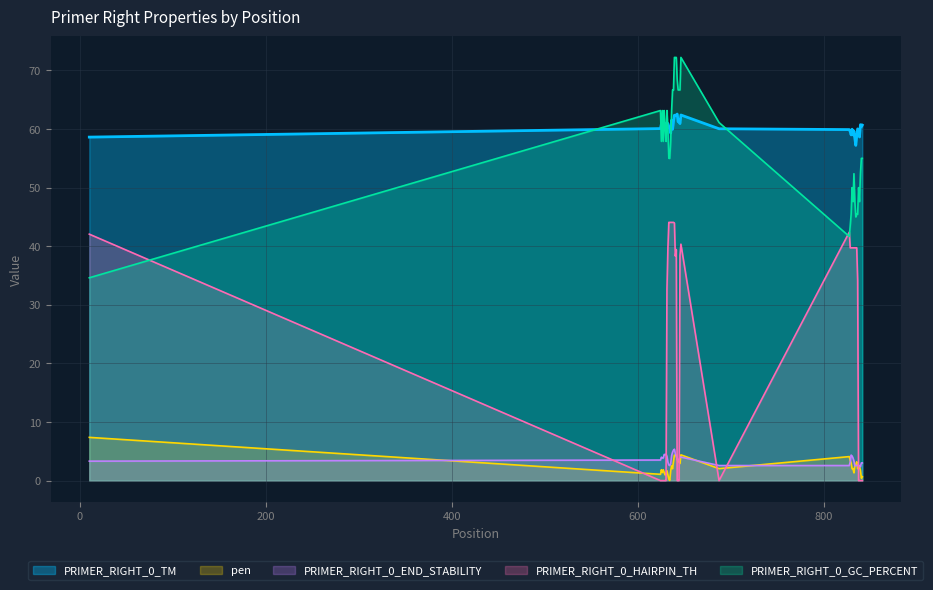

Rank the series by their maximum value, from lowest to highest.

PRIMER_RIGHT_0_END_STABILITY, pen, PRIMER_RIGHT_0_HAIRPIN_TH, PRIMER_RIGHT_0_TM, PRIMER_RIGHT_0_GC_PERCENT